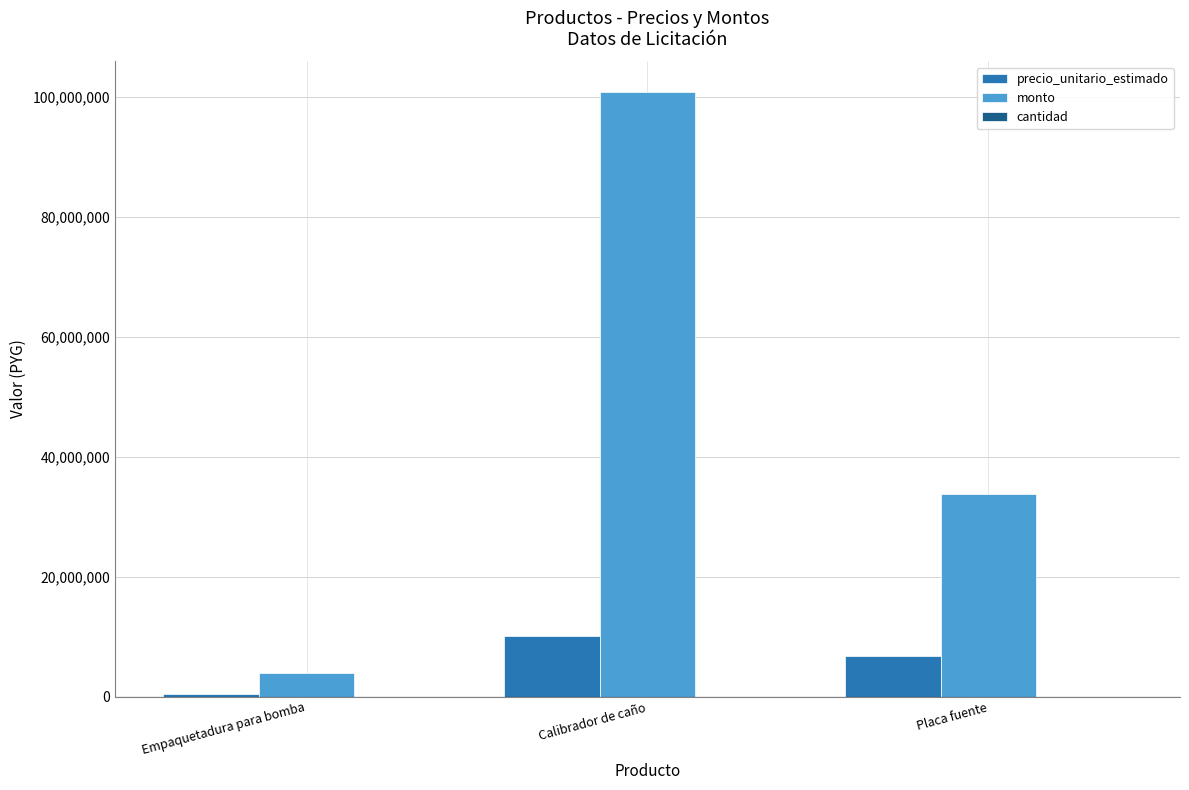

Are the bars horizontal?

No